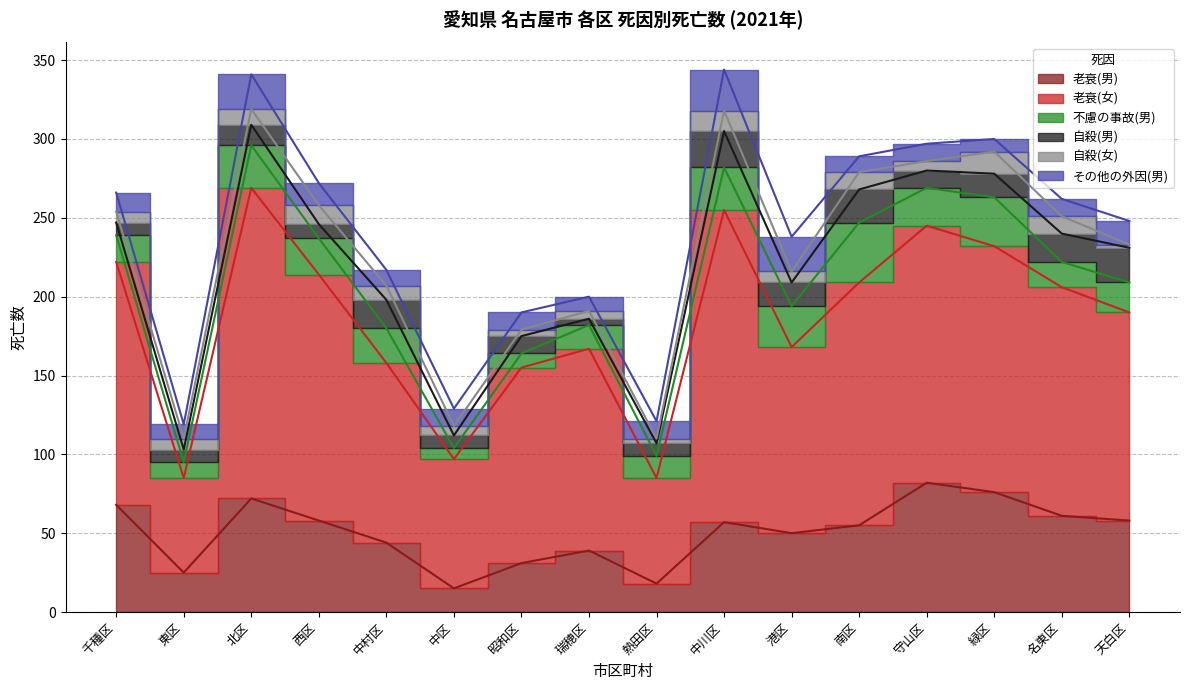

What position from the left is 守山区?

13